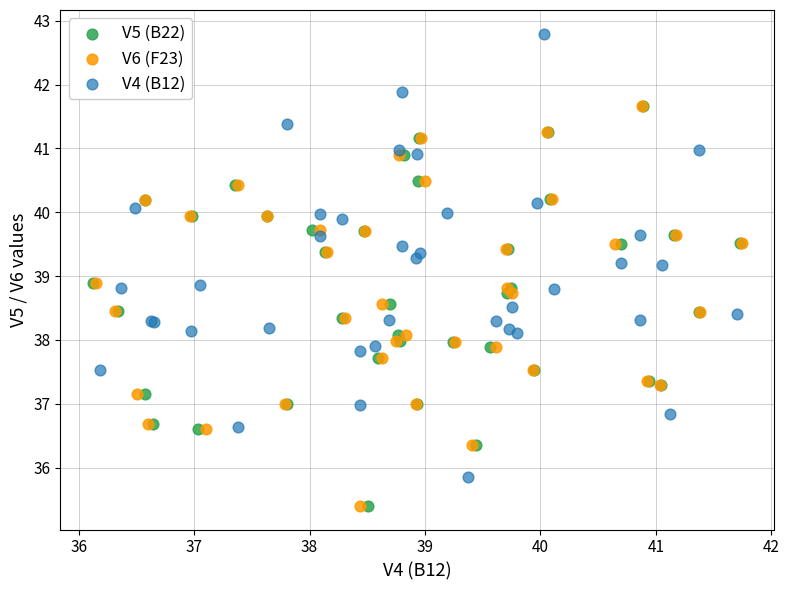

Which series has the largest Y range (max minus min)?

V4 (B12)